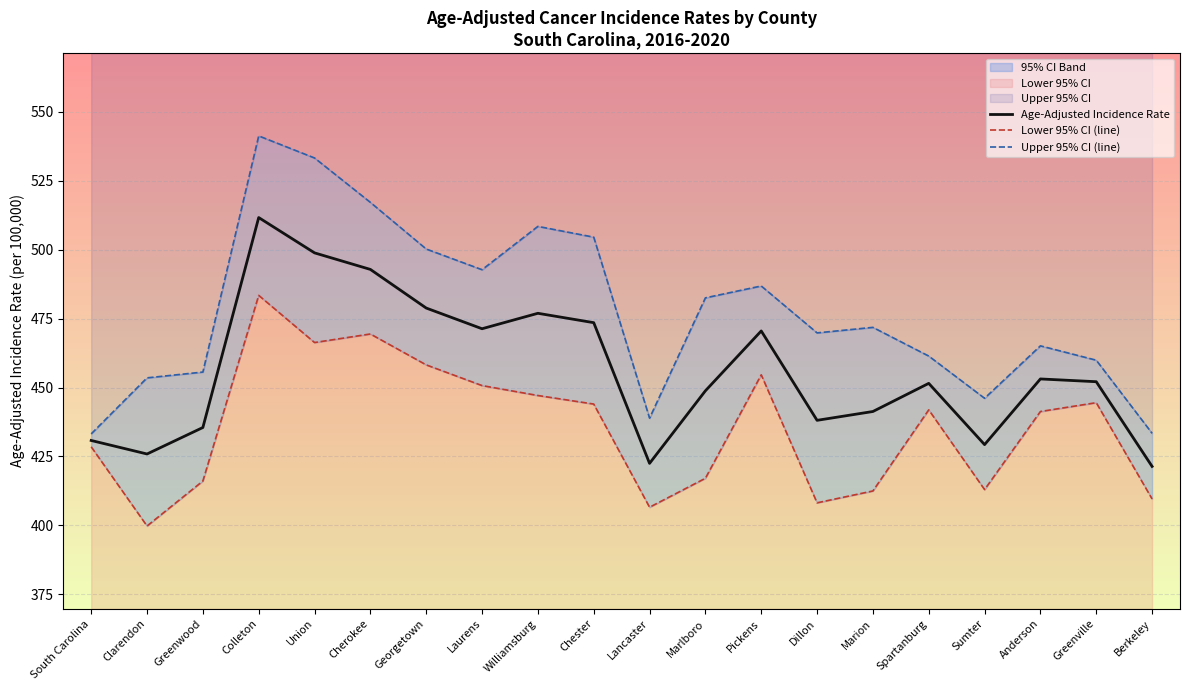

Reading right to left, what are all the values shown in this chart?

Age-Adjusted Incidence Rate: 421.4	452.1	453.1	429.3	451.5	441.3	438.1	470.5	448.8	422.5	473.5	476.9	471.3	478.8	492.8	498.8	511.6	435.5	425.9	430.8
Lower 95% CI (line): 409.6	444.5	441.3	413.0	441.9	412.5	408.2	454.6	417.1	406.6	444.0	447.1	450.7	458.2	469.4	466.3	483.4	416.1	399.8	428.5
Upper 95% CI (line): 433.4	459.9	465.1	446.1	461.4	471.8	469.8	486.8	482.5	438.9	504.5	508.4	492.7	500.2	517.1	533.2	541.2	455.6	453.5	433.2